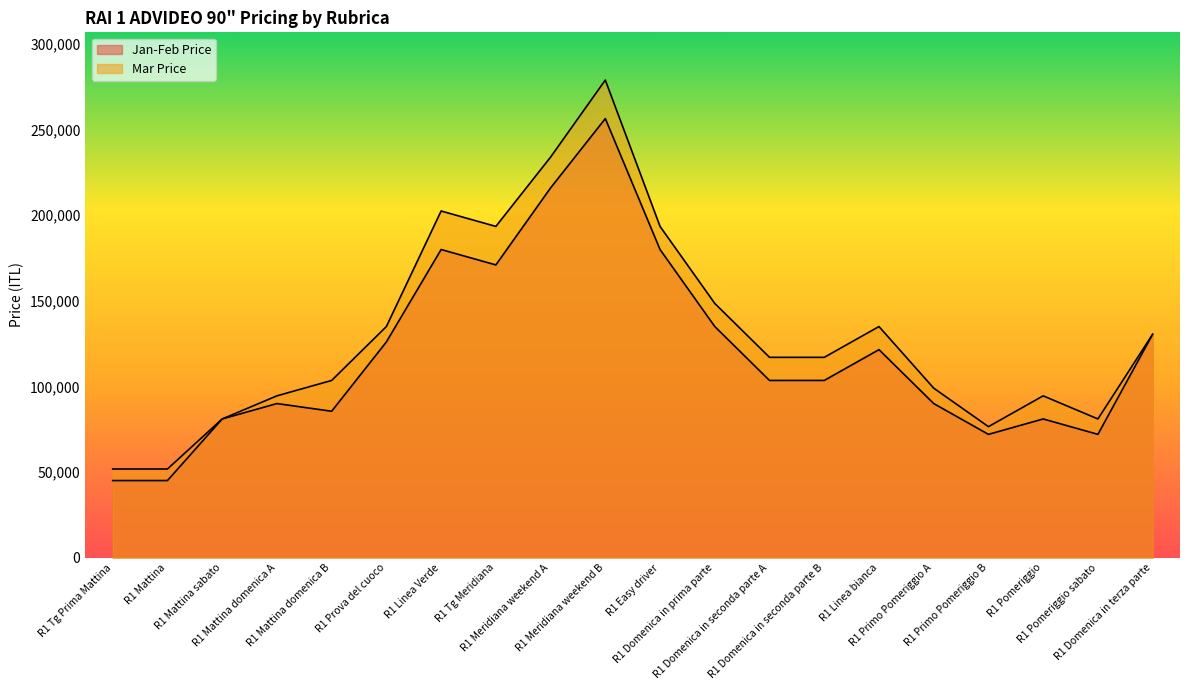

At how many categories does at least one series exceed 161852?

5